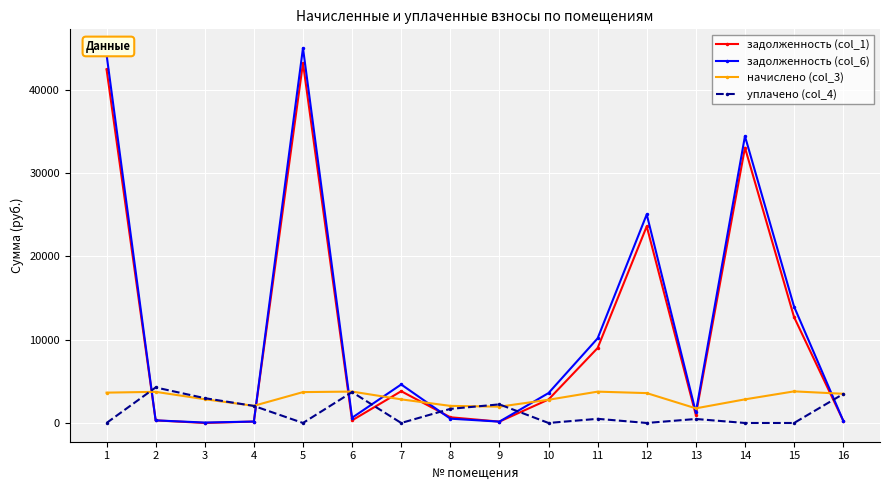

What is the maximum value shown in the chart?

45032.2